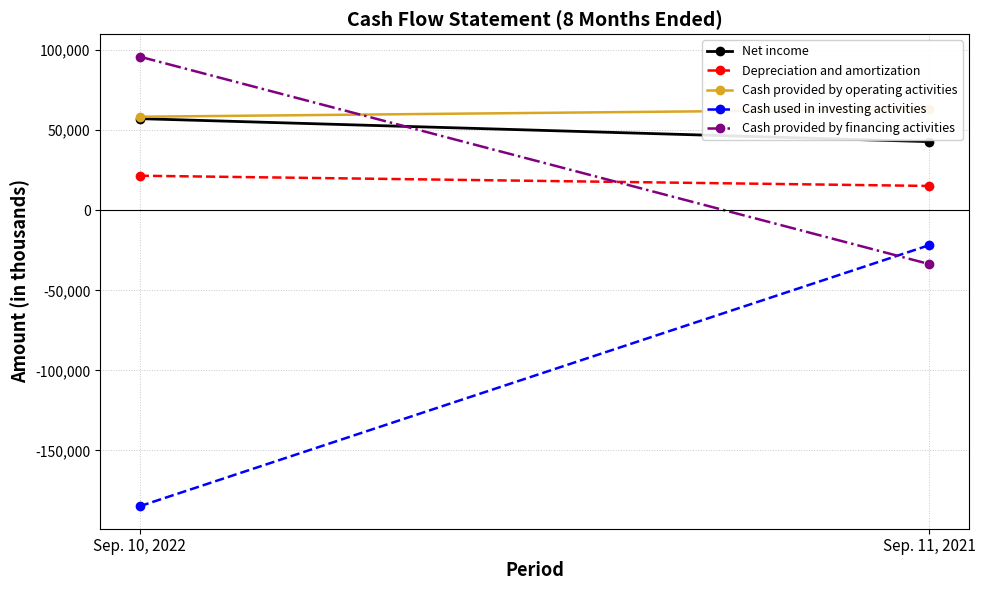

The value of Cash provided by operating activities at Sep. 10, 2022 is 12502. True or false?

False